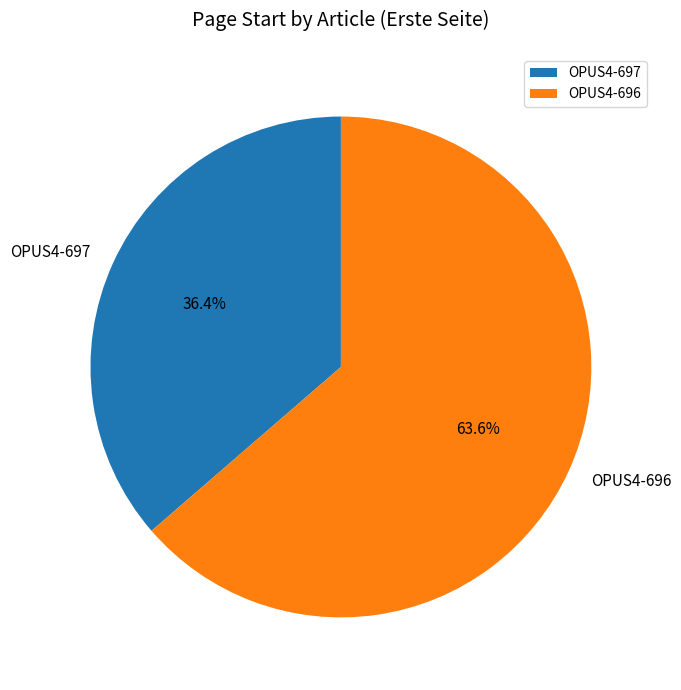

Is it true that OPUS4-696 is 74% of the pie?

False